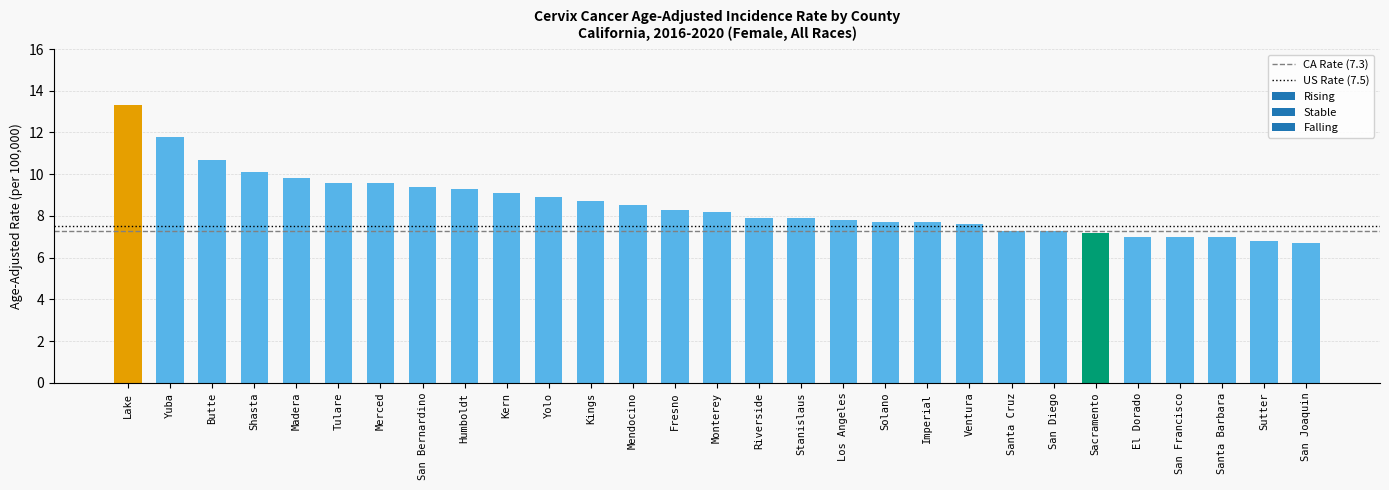

What is the change in value from Yuba to El Dorado?

-4.8